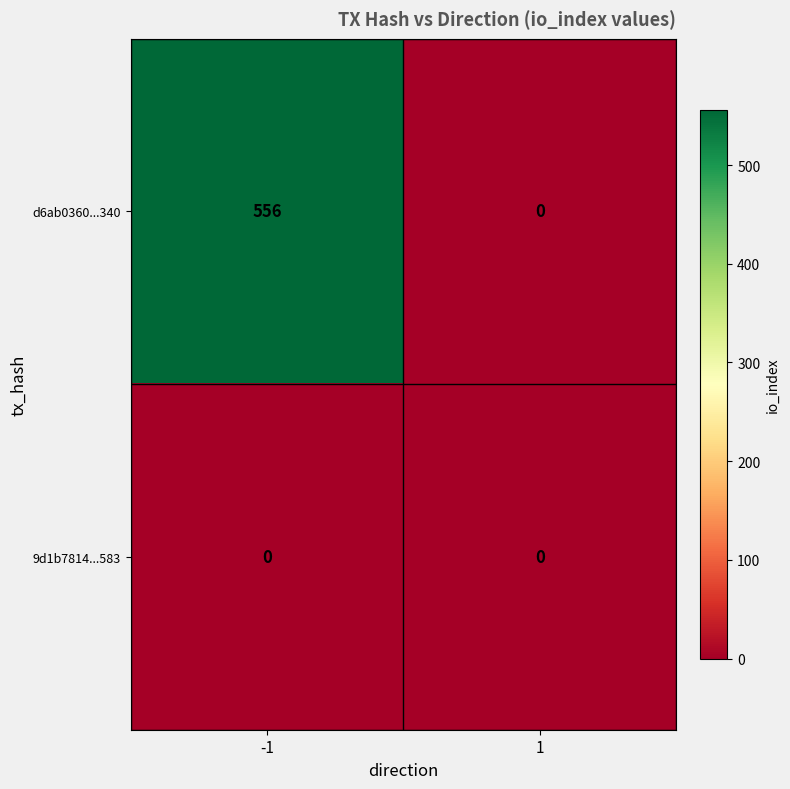

Reading right to left, transcribe all the data shown in this chart.

d6ab0360...340: 0	556
9d1b7814...583: 0	0